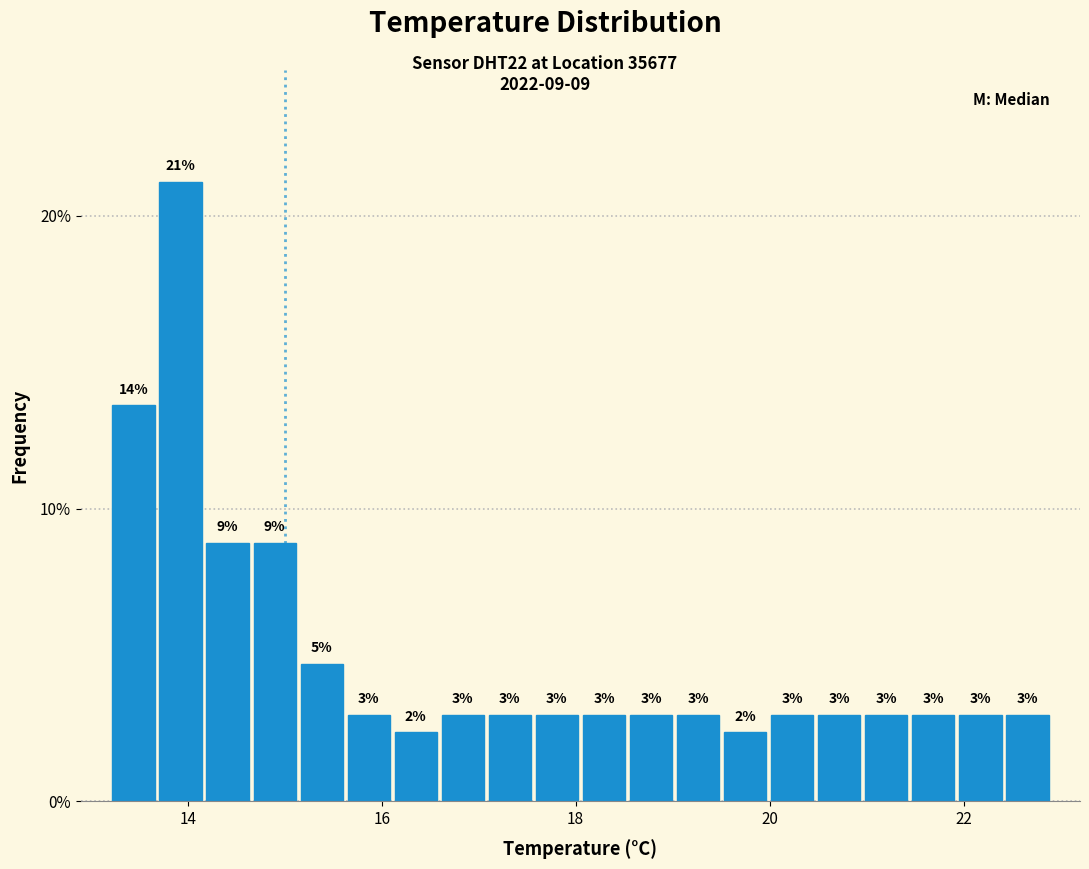

Around what value on the x-axis is the tallest bar? Give the approximate position of its centre, as read against the axis.

14.0